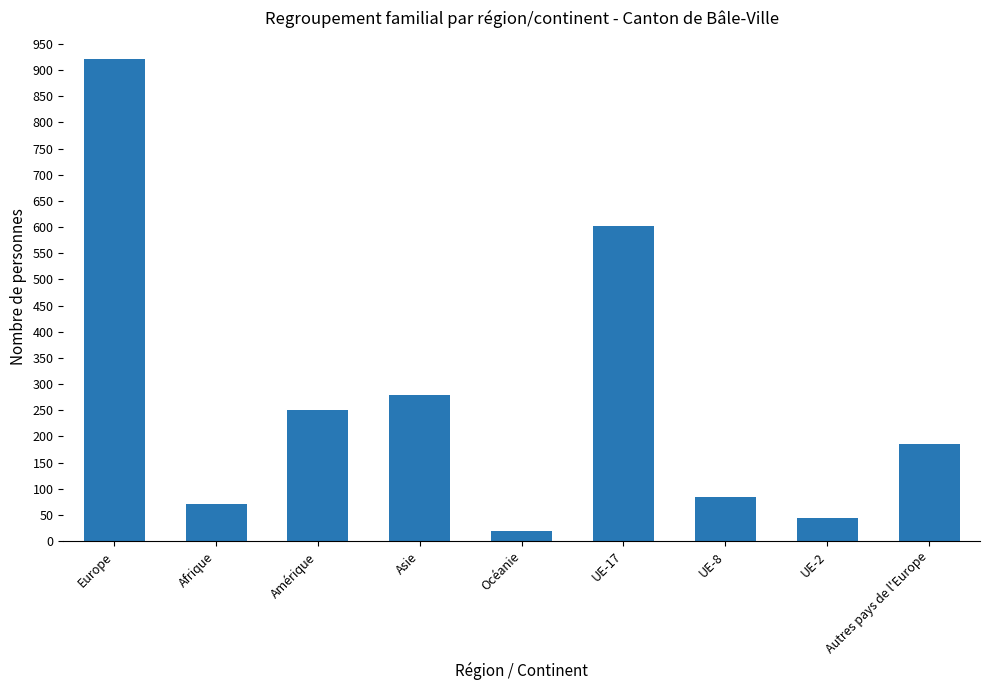

What is the maximum value shown in the chart?

922